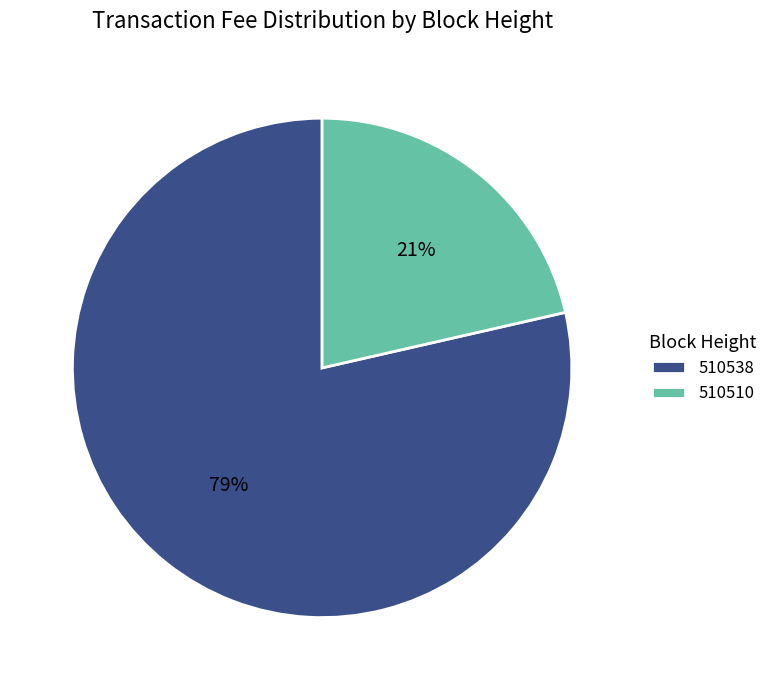

To the nearest percent, what percentage of the pie is 510510?

21%